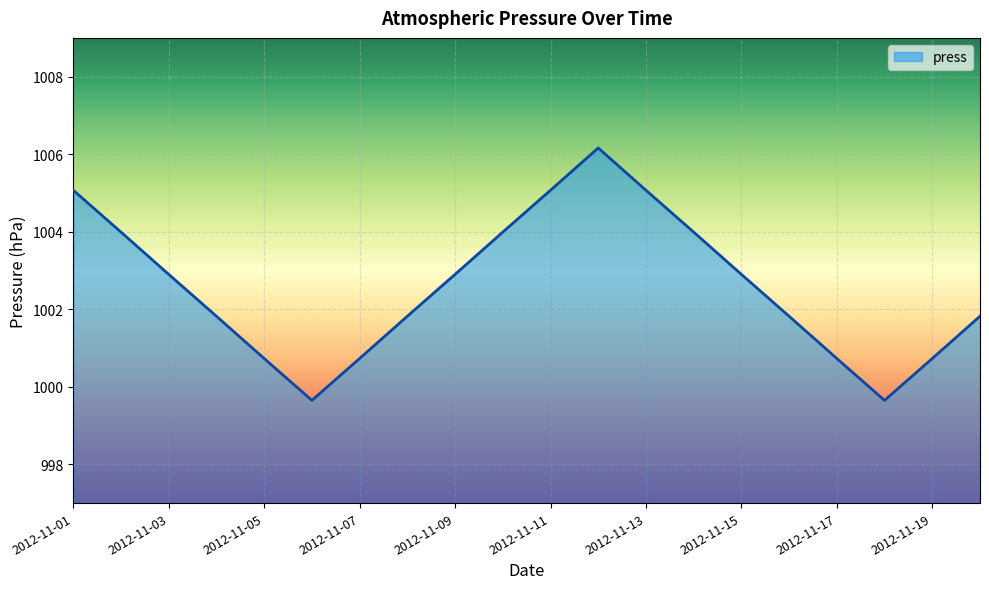

What is the maximum value shown in the chart?

1006.2